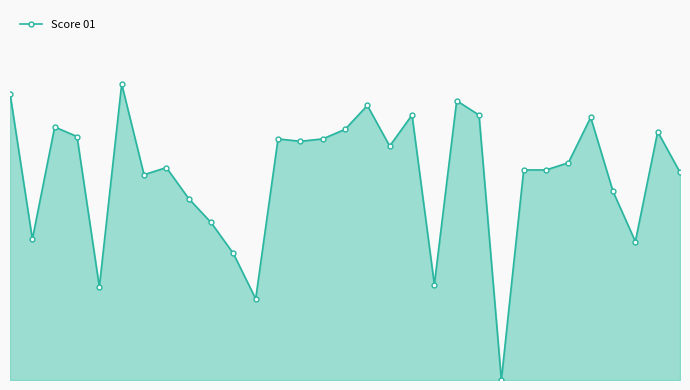

Which label corresponds to the largest value in the chart?

25